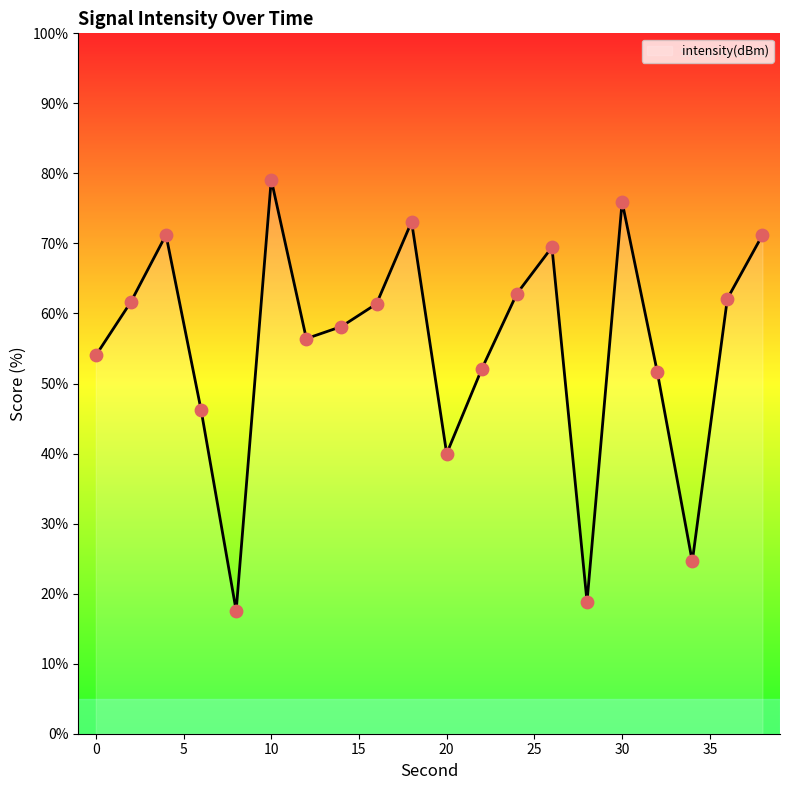

What is the minimum value shown in the chart?

17.6